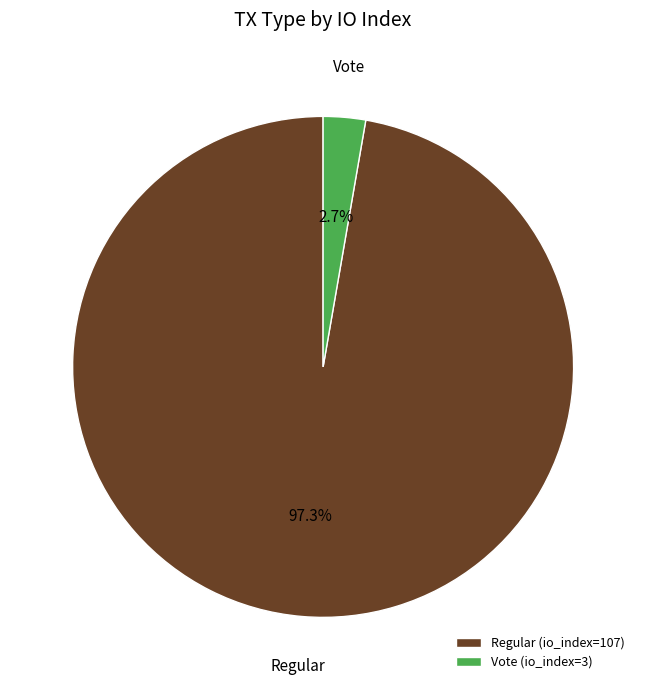

Combined, do Vote (io_index=3) and Regular (io_index=107) account for over 50%?

Yes